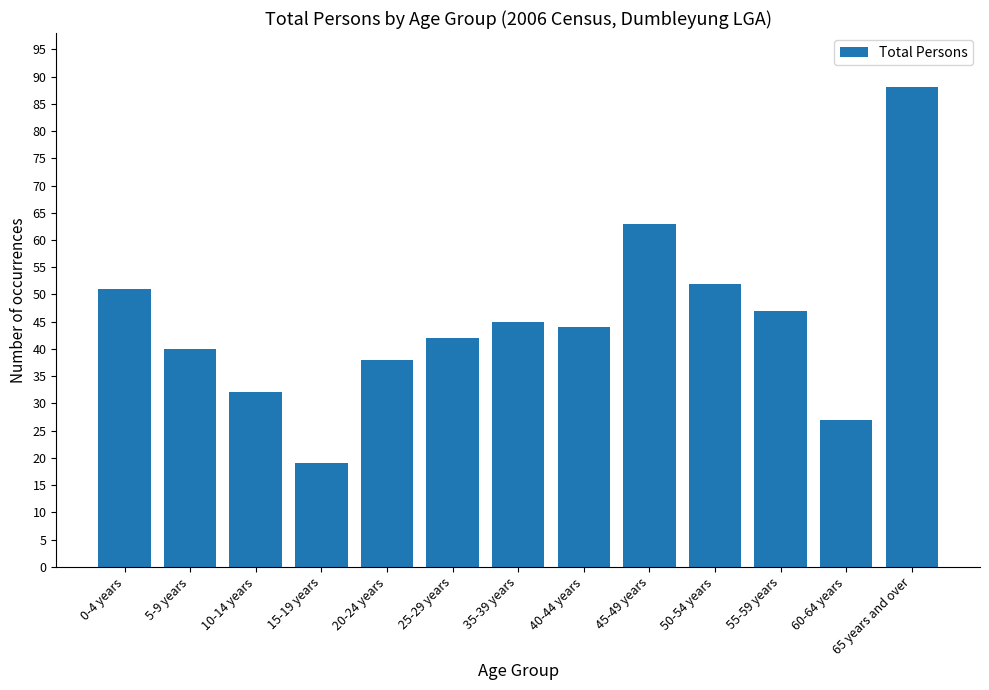

The value at 50-54 years is 52. True or false?

True